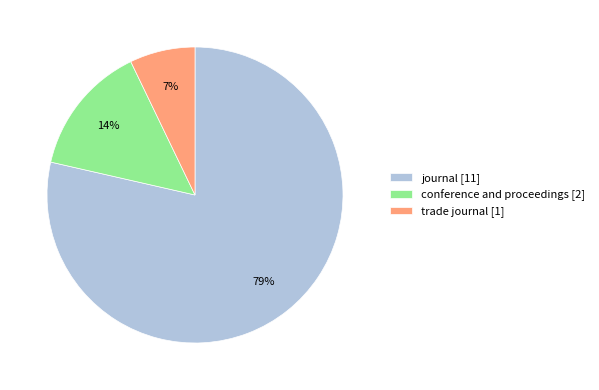

Combined, do trade journal and journal account for over 50%?

Yes